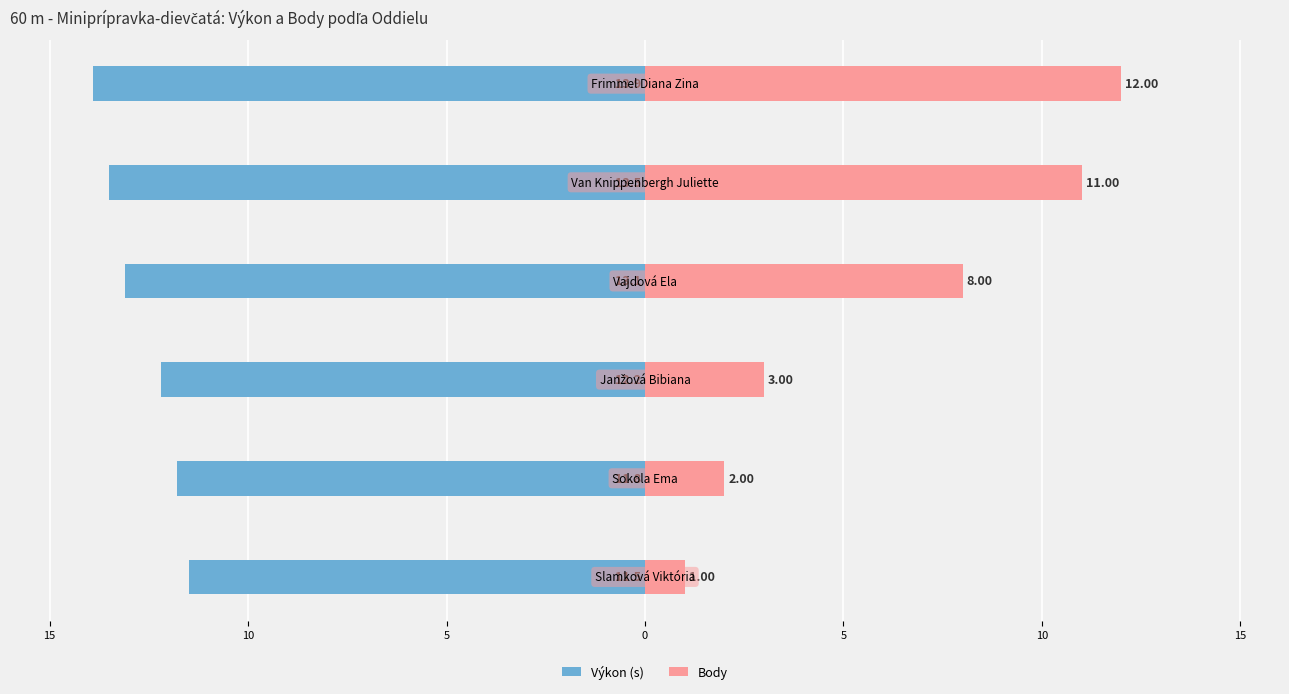

Which series has the widest spread of values?

Body